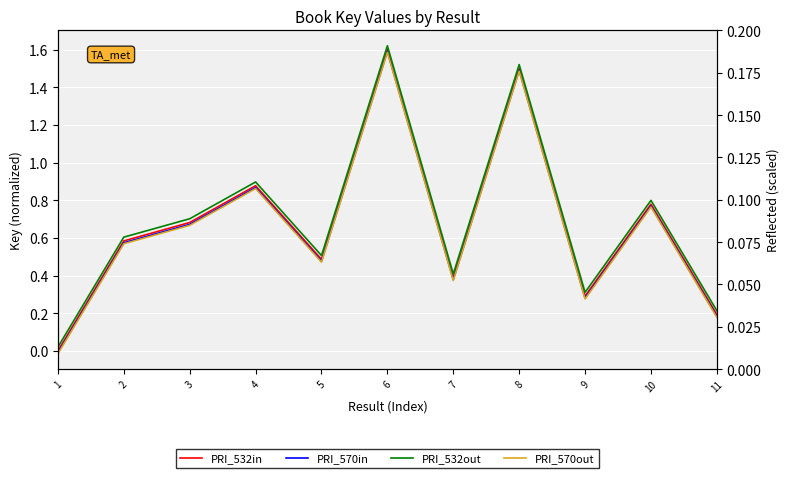

At which category is the sum across all series the highest?

6